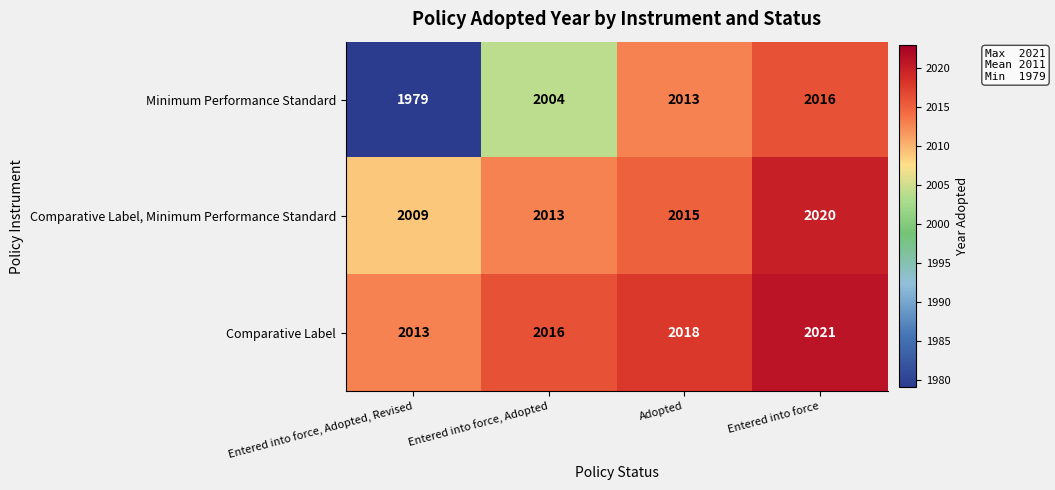

What is the difference between the second highest and minimum values in the Comparative Label, Minimum Performance Standard series?

6